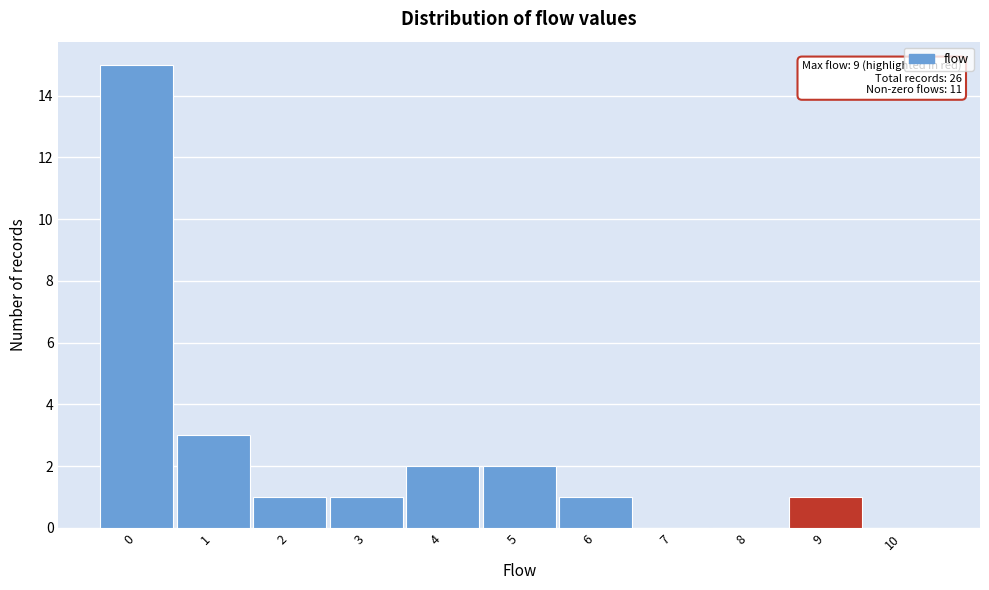

Reading left to right, transcribe all the data shown in this chart.

0=15	1=3	2=1	3=1	4=2	5=2	6=1	7=0	8=0	9=1	10=0